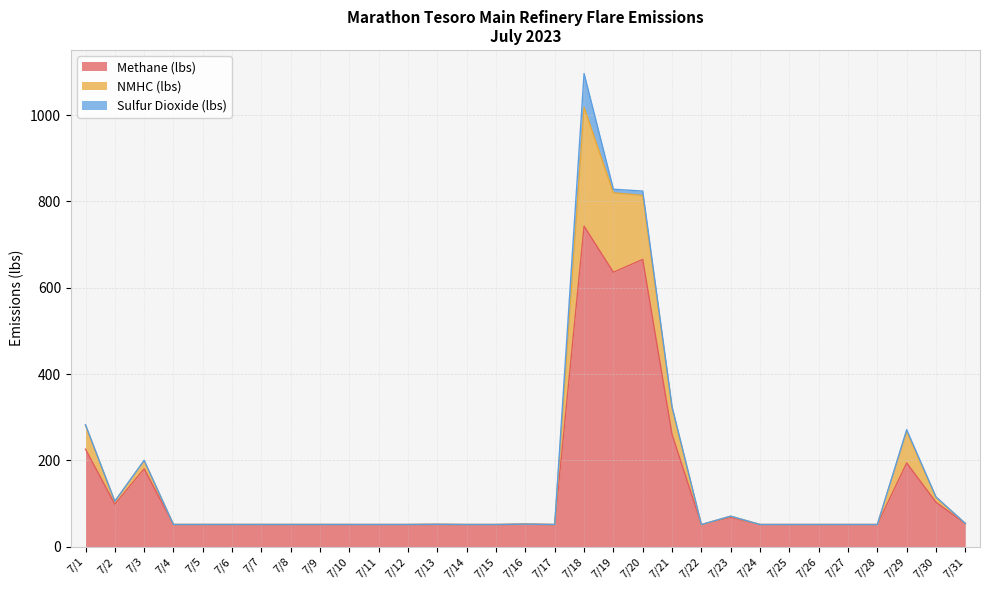

In Methane (lbs), how many points are lower than both neighbors (excluding endpoints)?

10